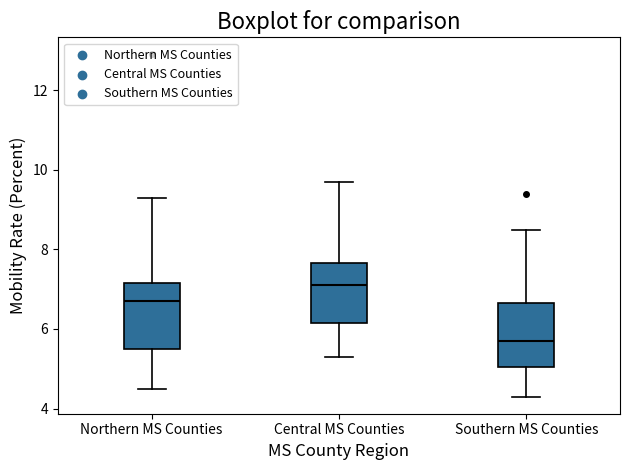

Which box has the highest median line?

Central MS Counties